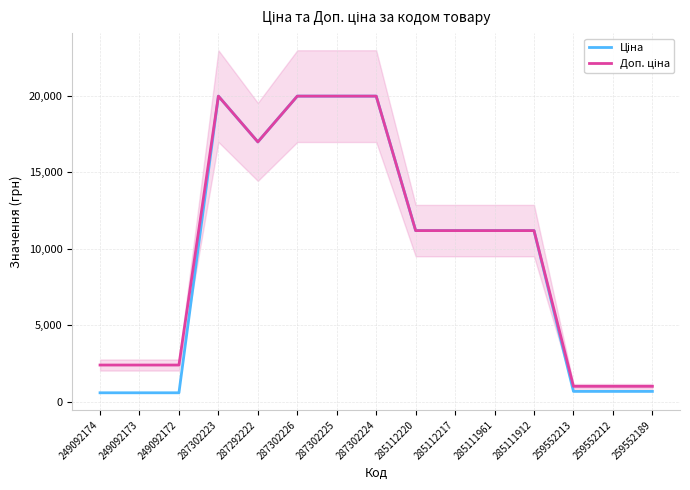

Which series has the largest total across all categories?

Доп. ціна